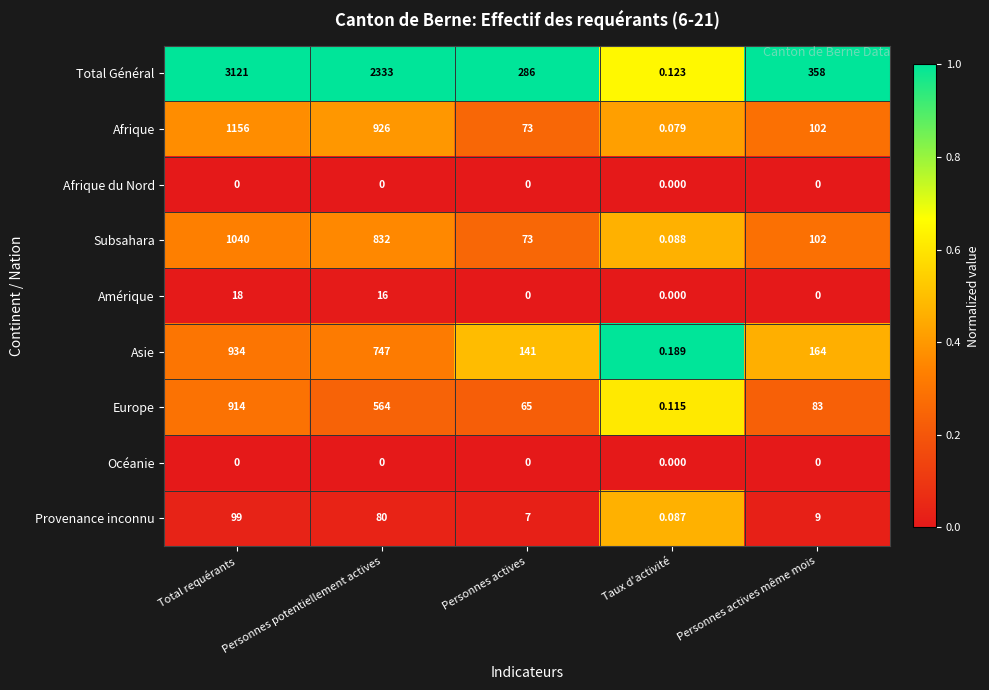

Rank the categories by Subsahara value from highest to lowest.

Total requérants, Personnes potentiellement actives, Personnes actives même mois, Personnes actives, Taux d'activité